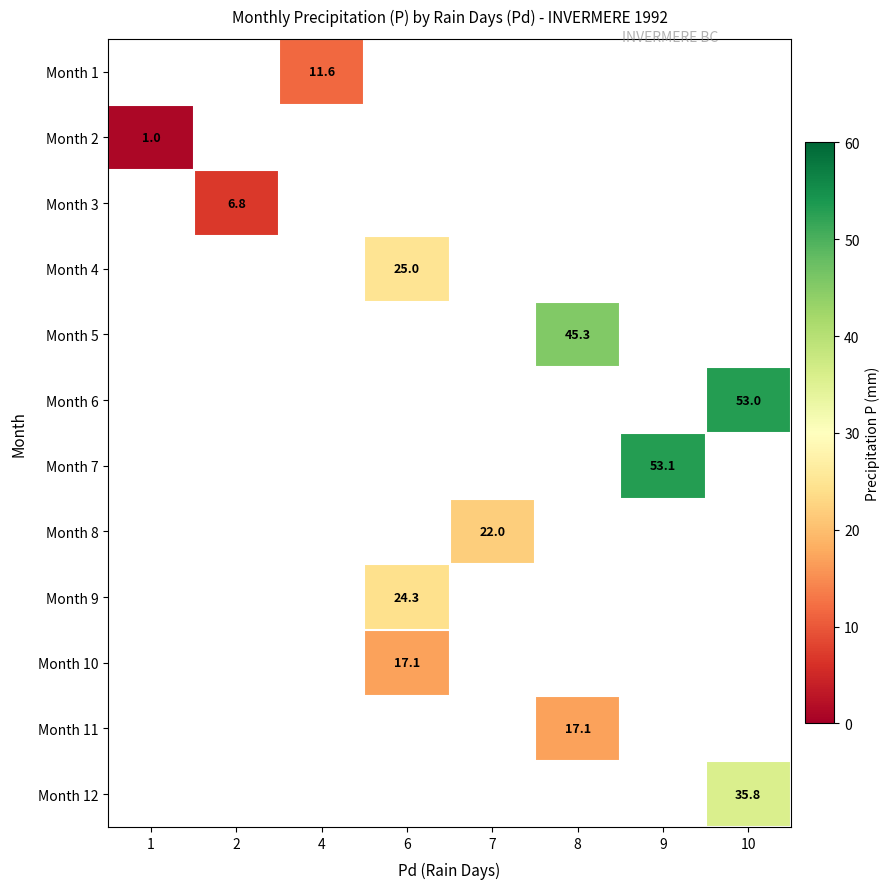

At which category does the chart reach its peak across all series?

9